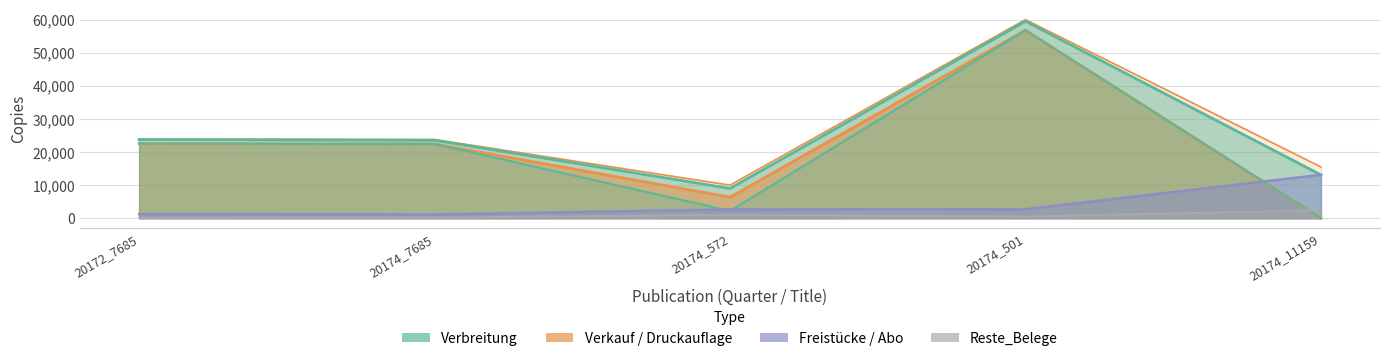

Rank the series at 20174_11159 from lowest to highest value.

Verkauf, Abo_gesamt, Reste_Belege, Verbreitung, Freistücke_gesamt, Druckauflage_gesamt